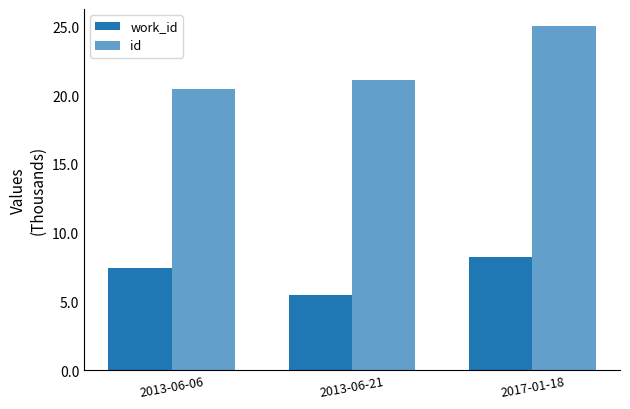

What is the approximate value of work_id at 2013-06-21?

5.5